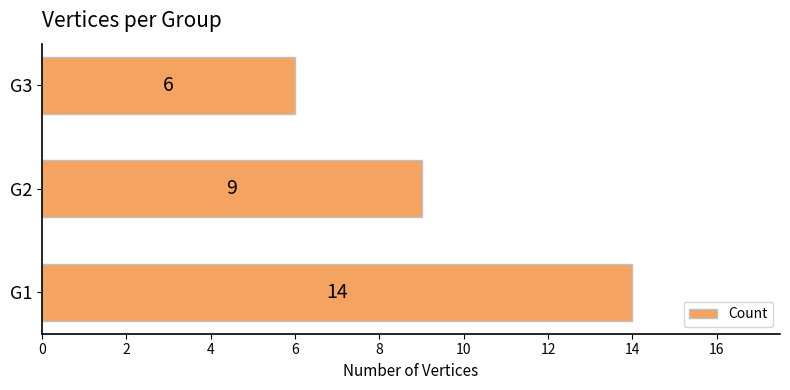

What is the greatest value displayed?

14